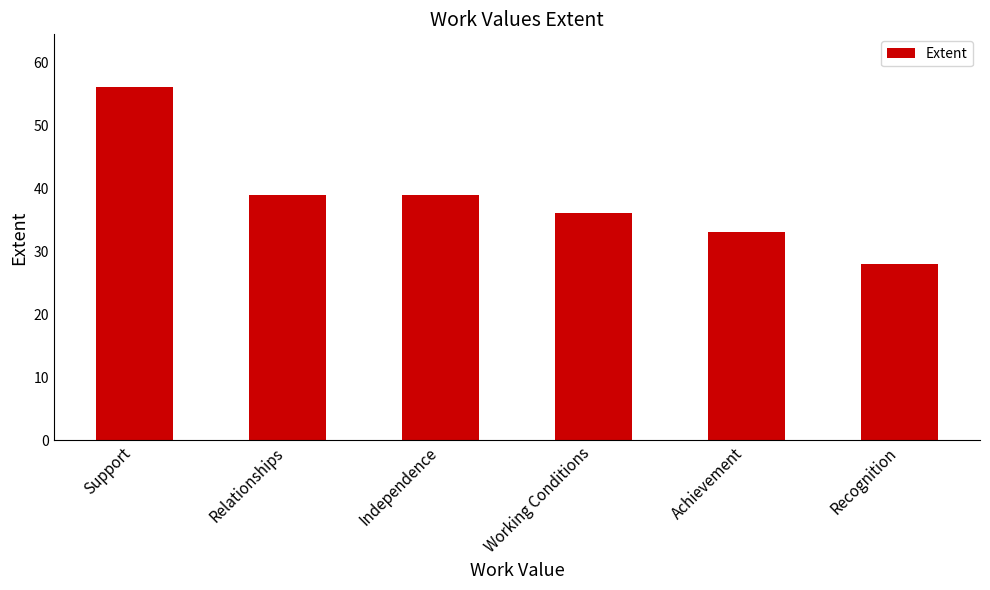

True or false: the data shows 28 at Support.

False